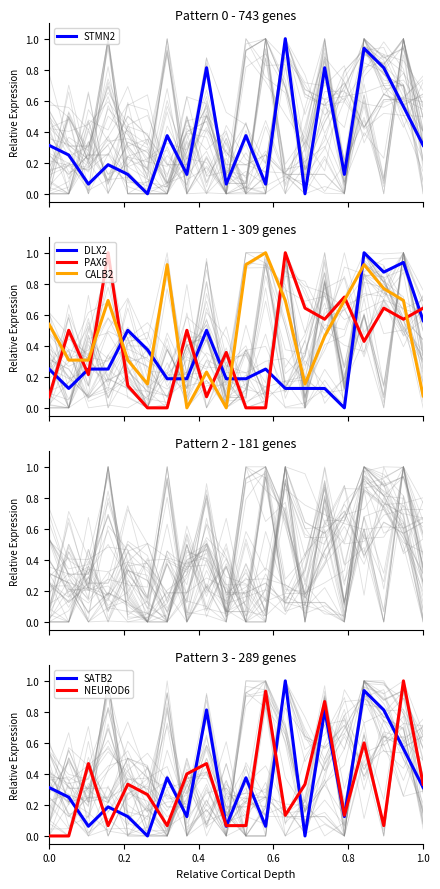

How many times do CALB2 and PAX6 cross each other?

11